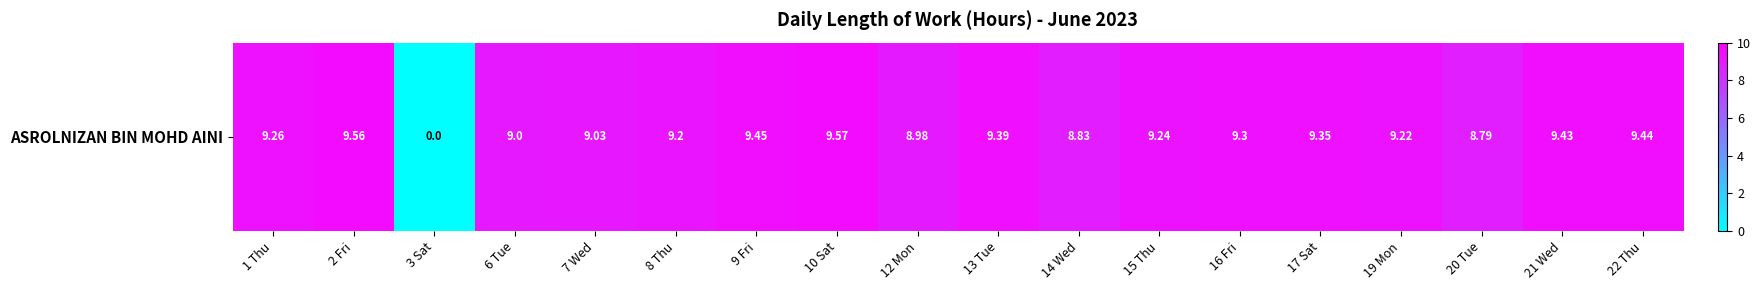

The chart shows a value of 9.0 at 12 Mon. True or false?

True